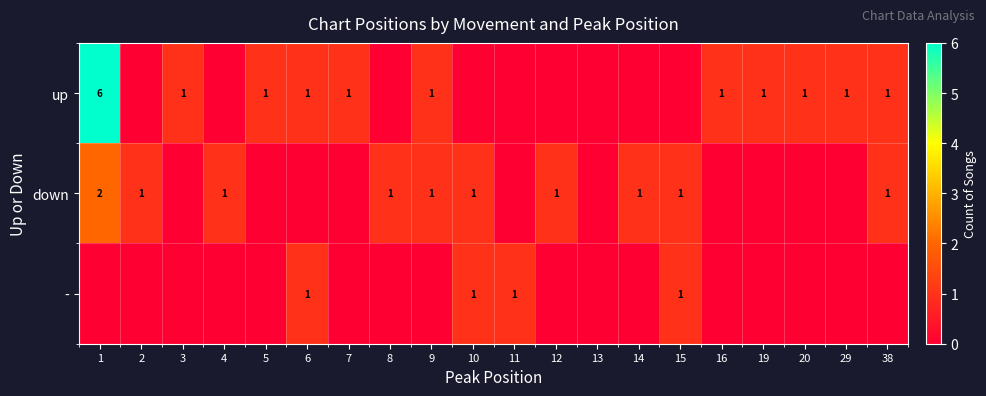

The - series shows 1 at 11. True or false?

True